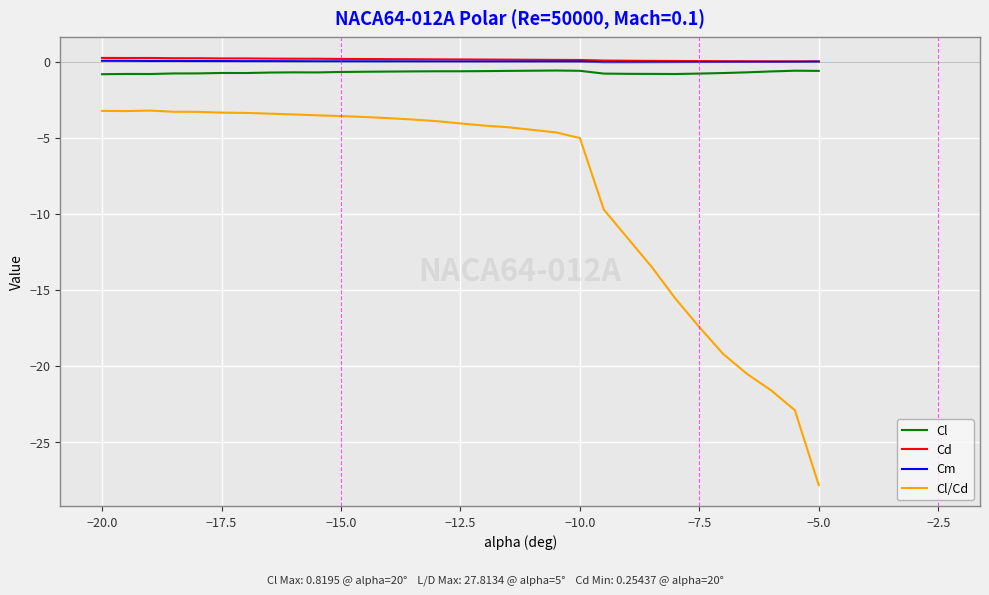

Which series has the largest range (max minus min)?

Cl/Cd